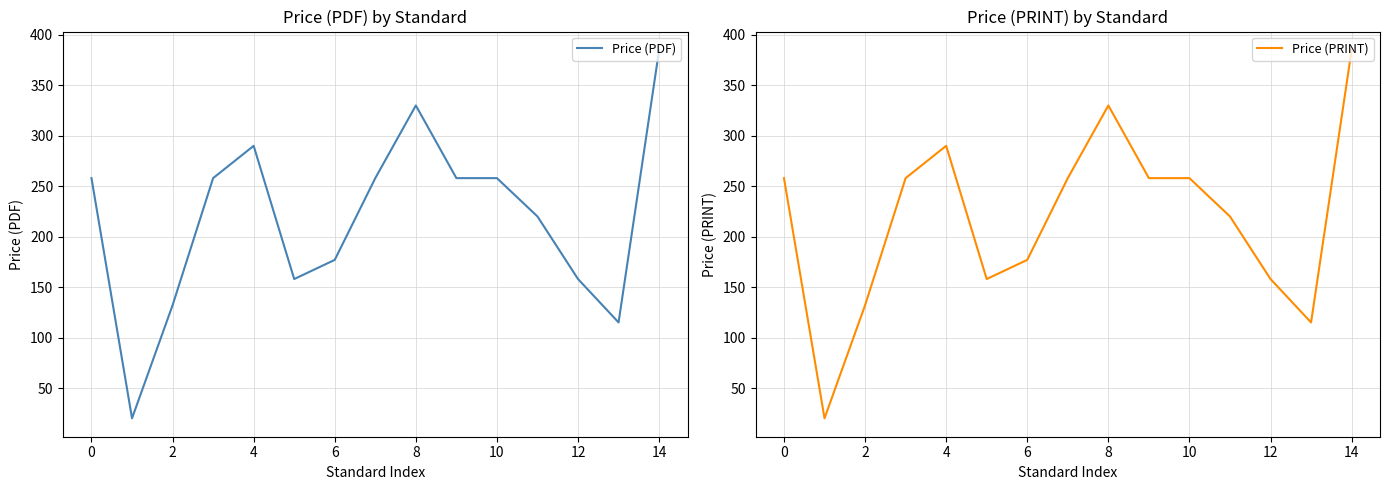

What is the minimum value for Price (PDF)?

20